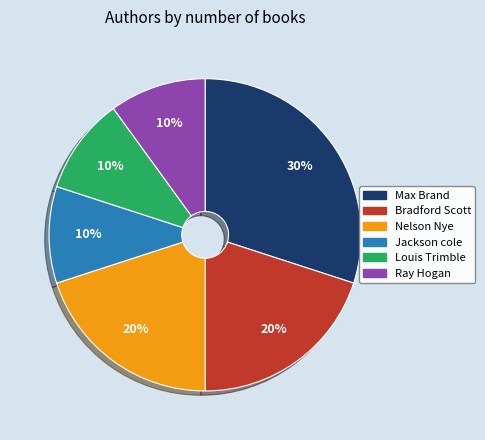

Which has a higher value, Ray Hogan or Max Brand?

Max Brand